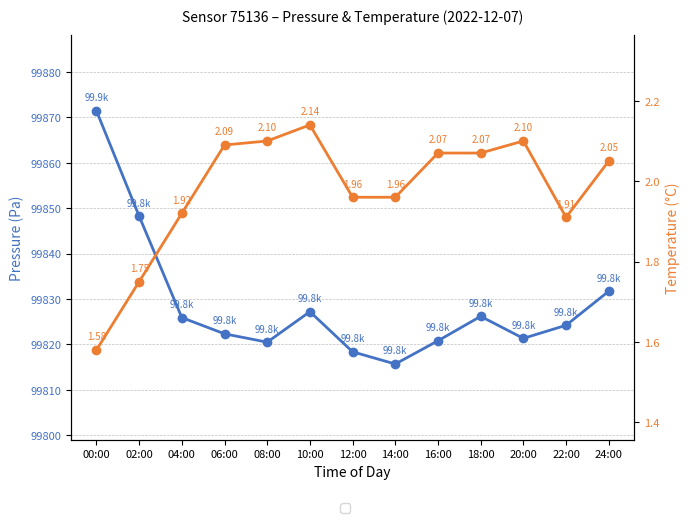

Which series has the largest total across all categories?

pressure